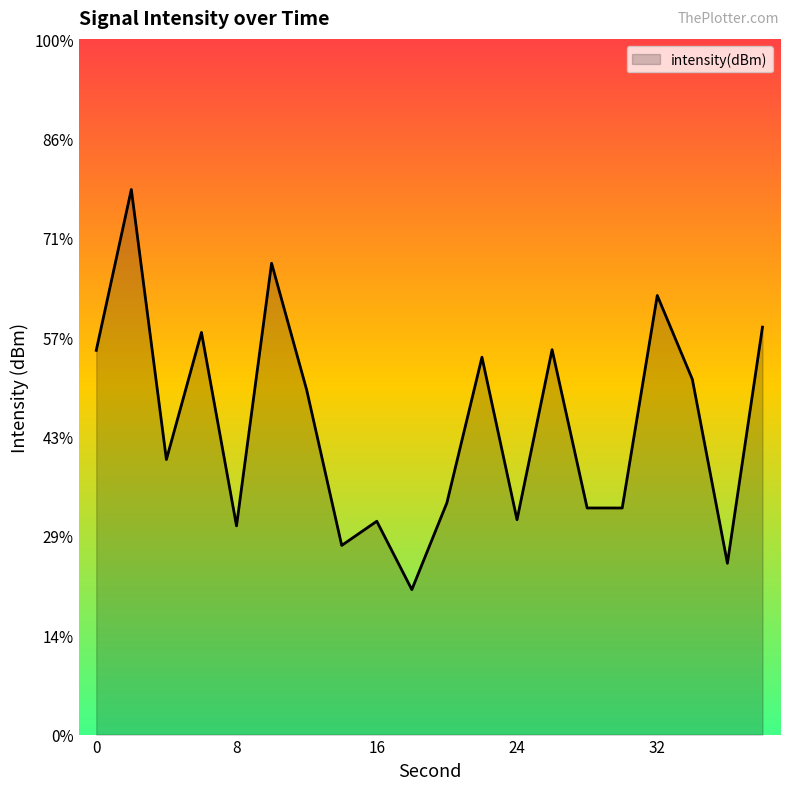

Between 15 and 6, which is larger?

6